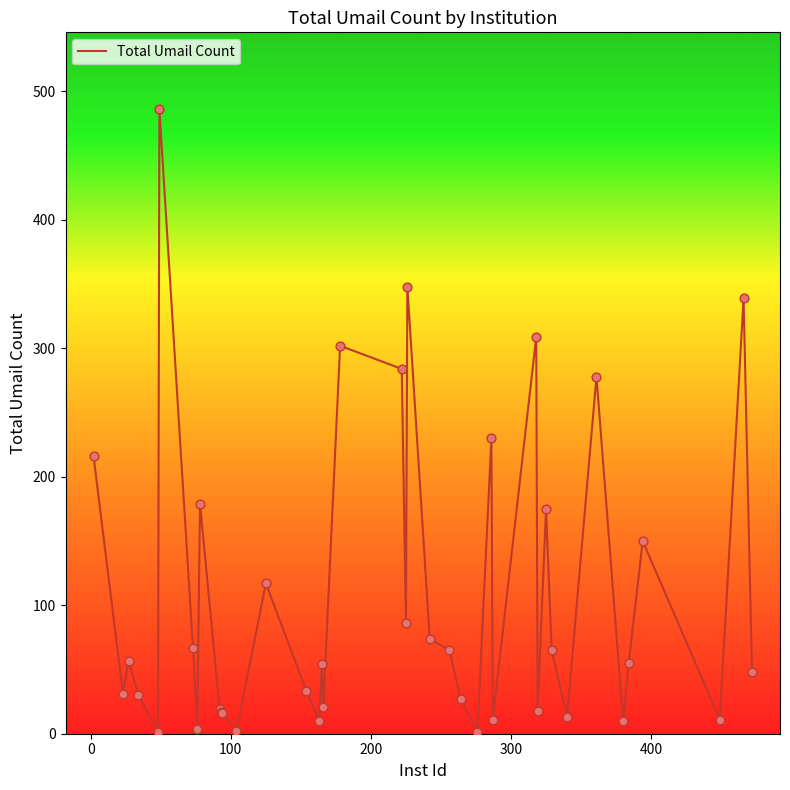

What is the greatest value displayed?

486